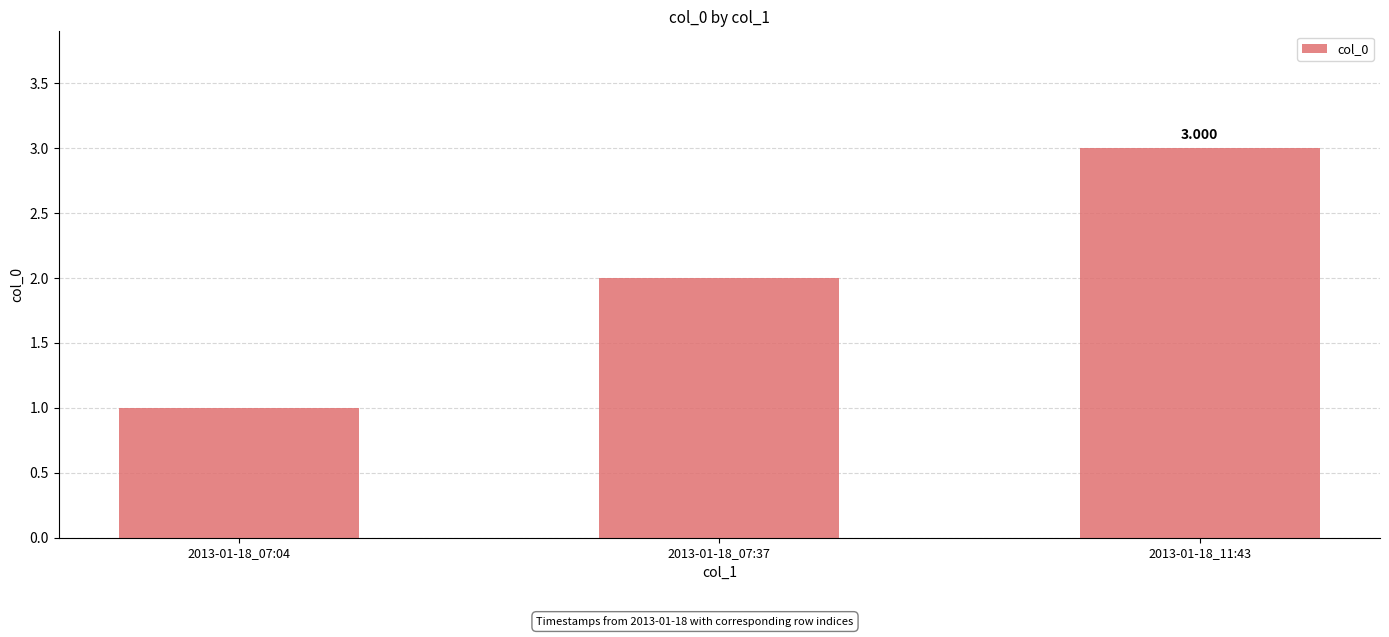

What is the label of the 1st bar from the left?

2013-01-18_07:04